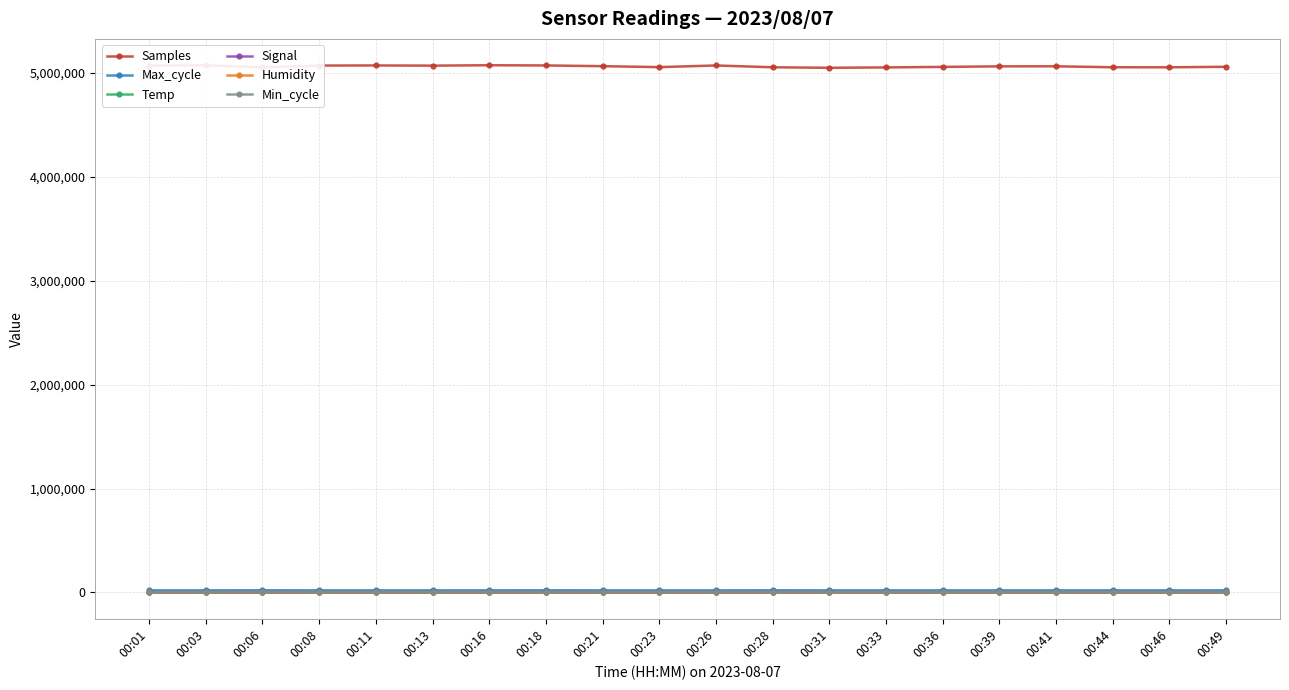

The Min_cycle series shows 28.0 at 00:16. True or false?

True